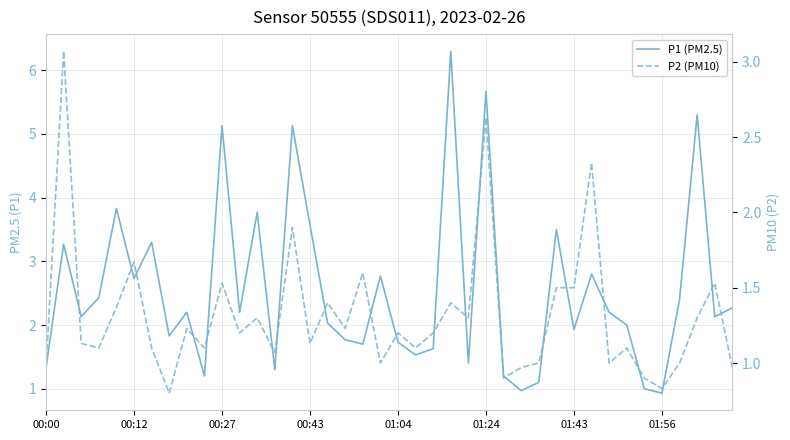

Which series has the largest total across all categories?

P1 (PM2.5)